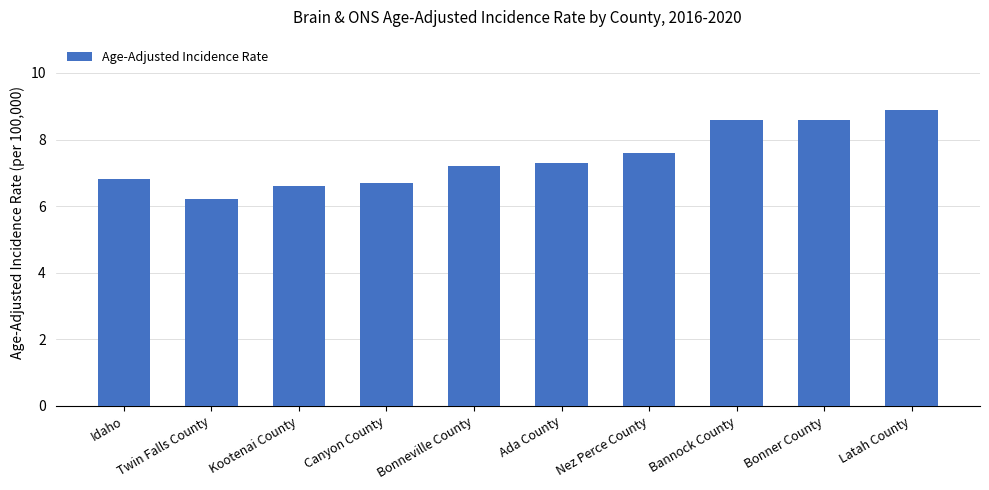

What is the change in value from Twin Falls County to Bonneville County?

+1.0